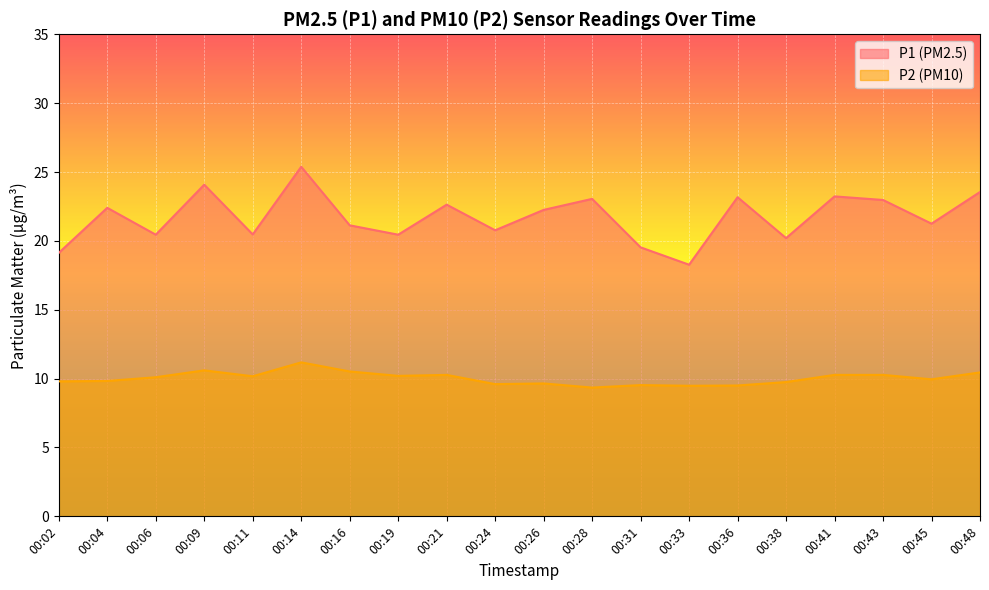

What is the lowest value of the P1 series?

18.3